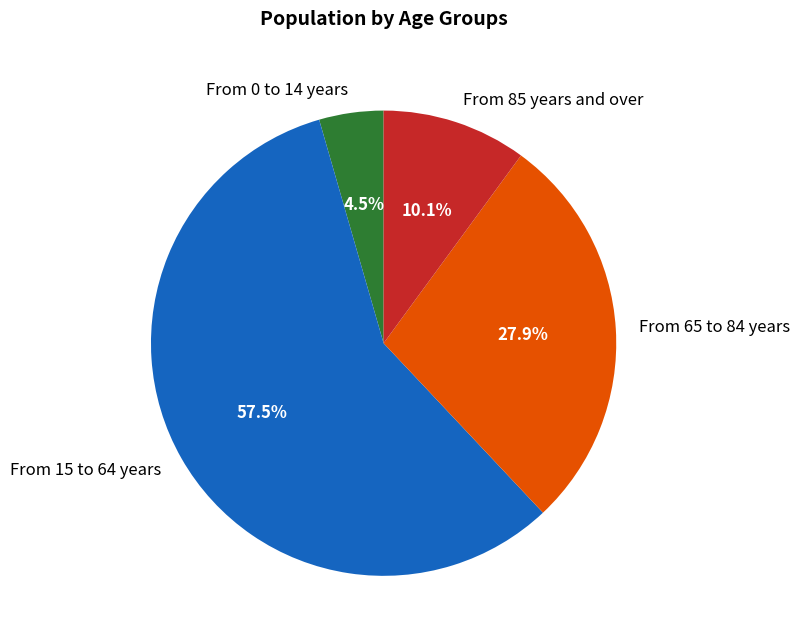

How much of the chart is everything except From 15 to 64 years?

42.5%